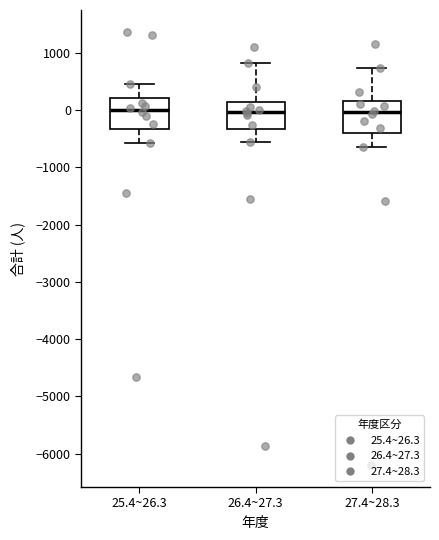

Where does the median line of the box for 26.4~27.3 sit on the y-axis? The values are not printed on the chart, so give them approximately, as read against the axis.

0